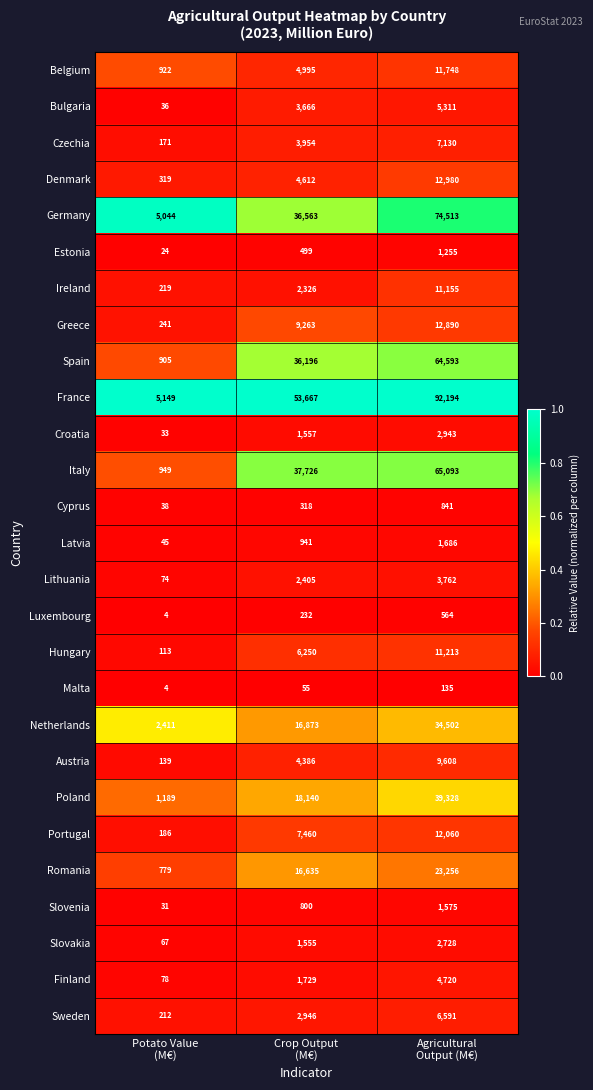

What is the maximum value for Romania?

23256